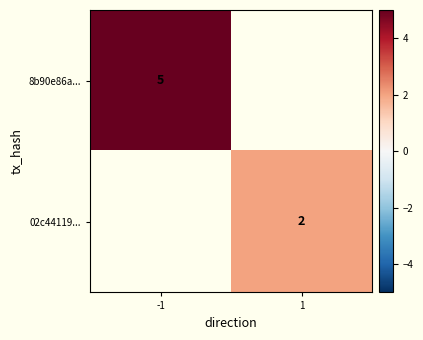

True or false: 8b90e86a... has a value of 3 at -1.

False